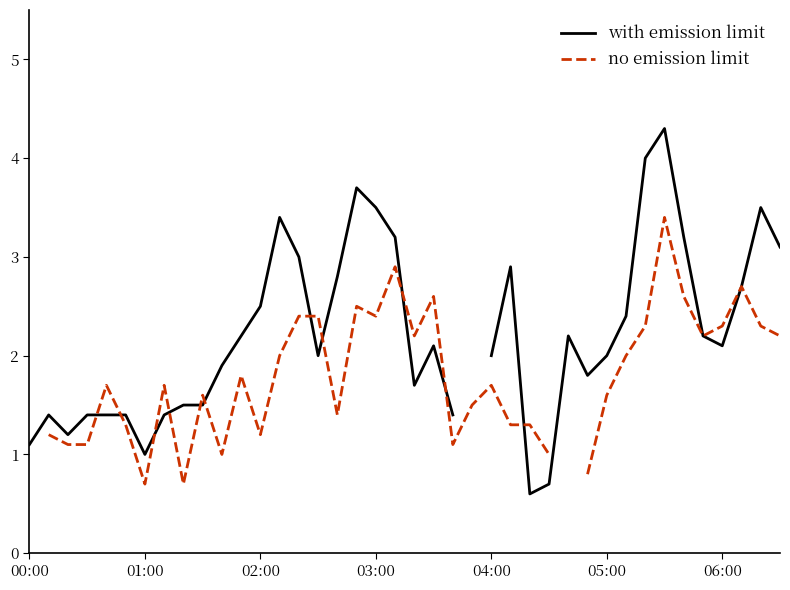

What is the value of the with emission limit point at the 17th from the left?

2.8